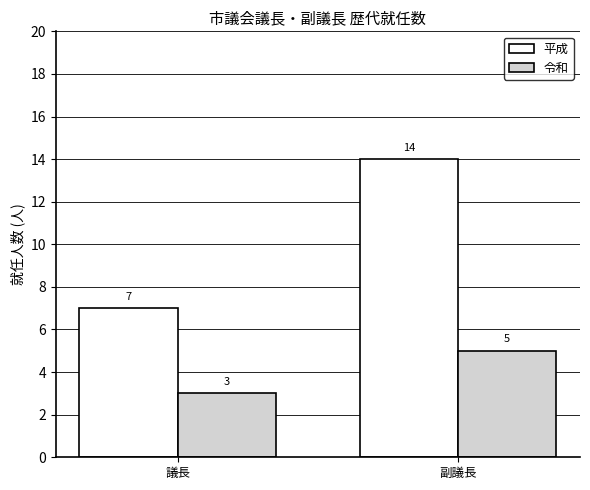

Which label corresponds to the largest value in the chart?

副議長